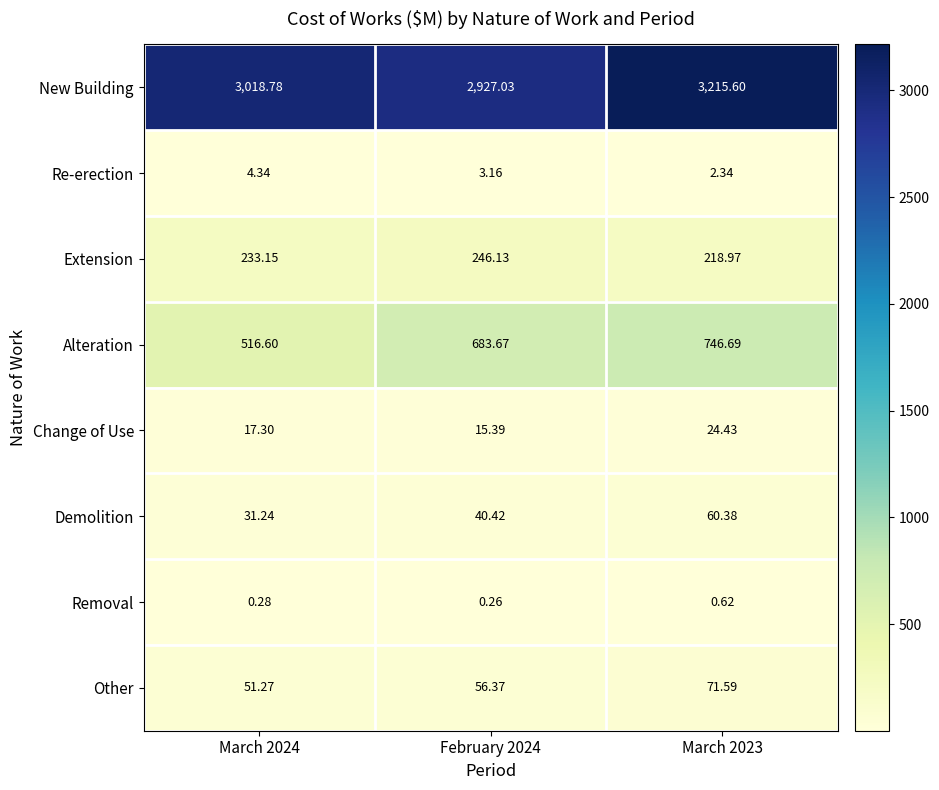

At March 2024, list the series in order from smallest to largest.

Removal, Re-erection, Change of Use, Demolition, Other, Extension, Alteration, New Building